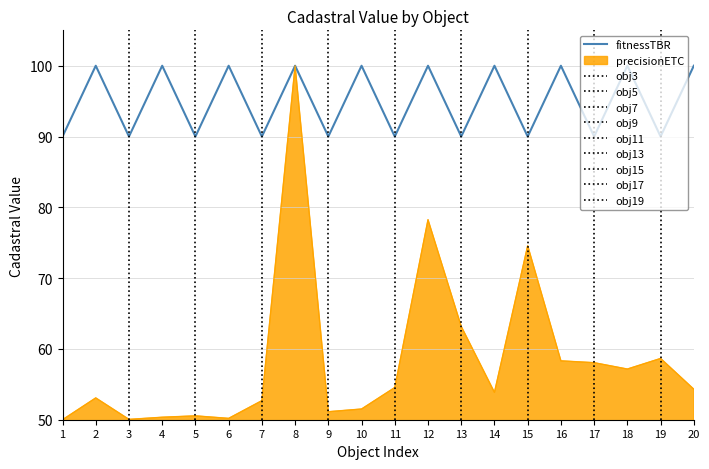

True or false: Cadastral Value has a value of 58.3 at 16.

True